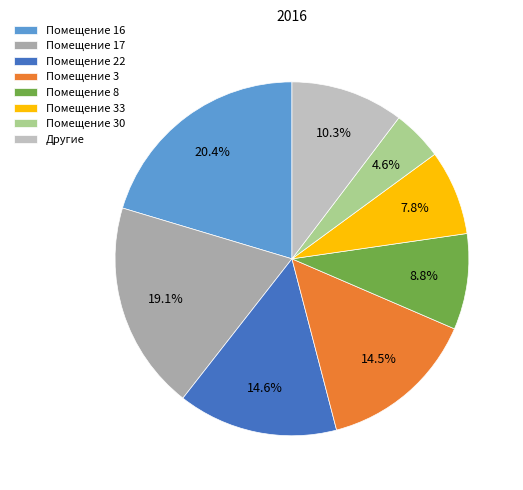

Count the number of slices in the pie.

8